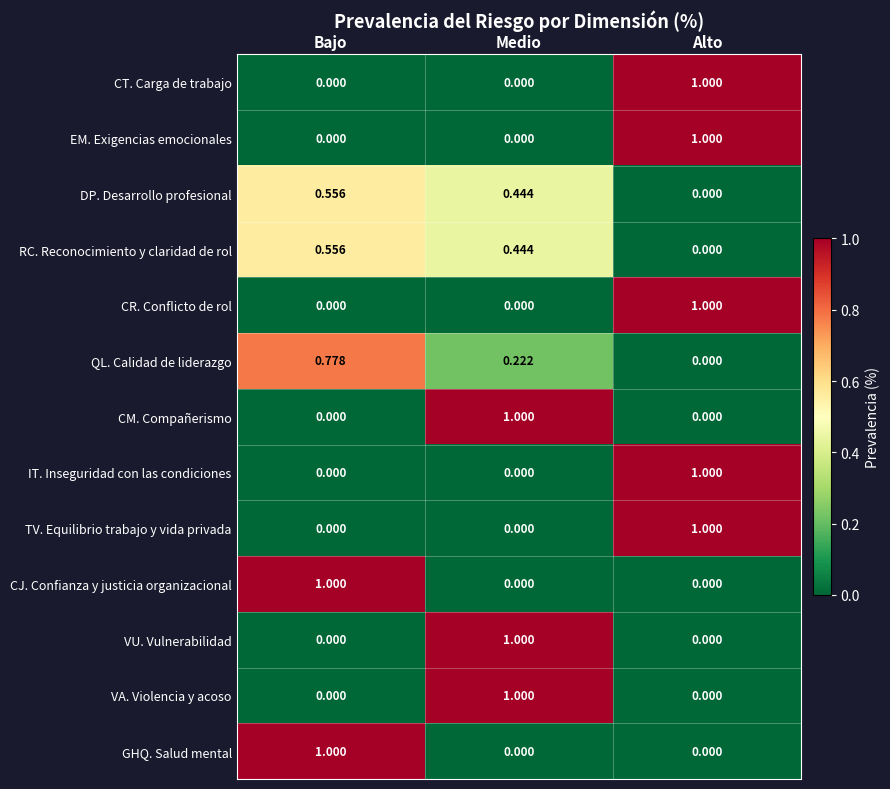

At which category is the sum across all series the highest?

Alto